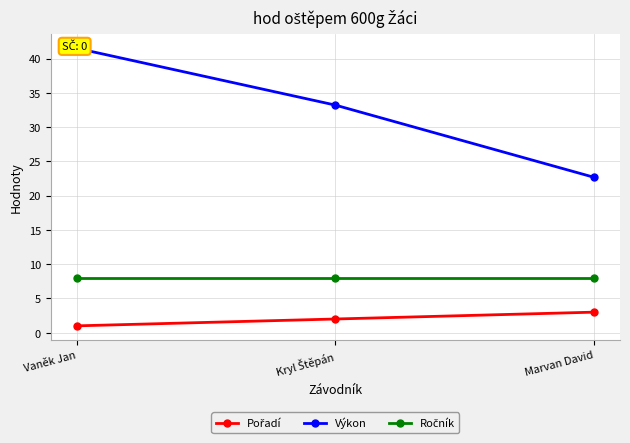

The Výkon series shows 22.7 at Marvan David. True or false?

True